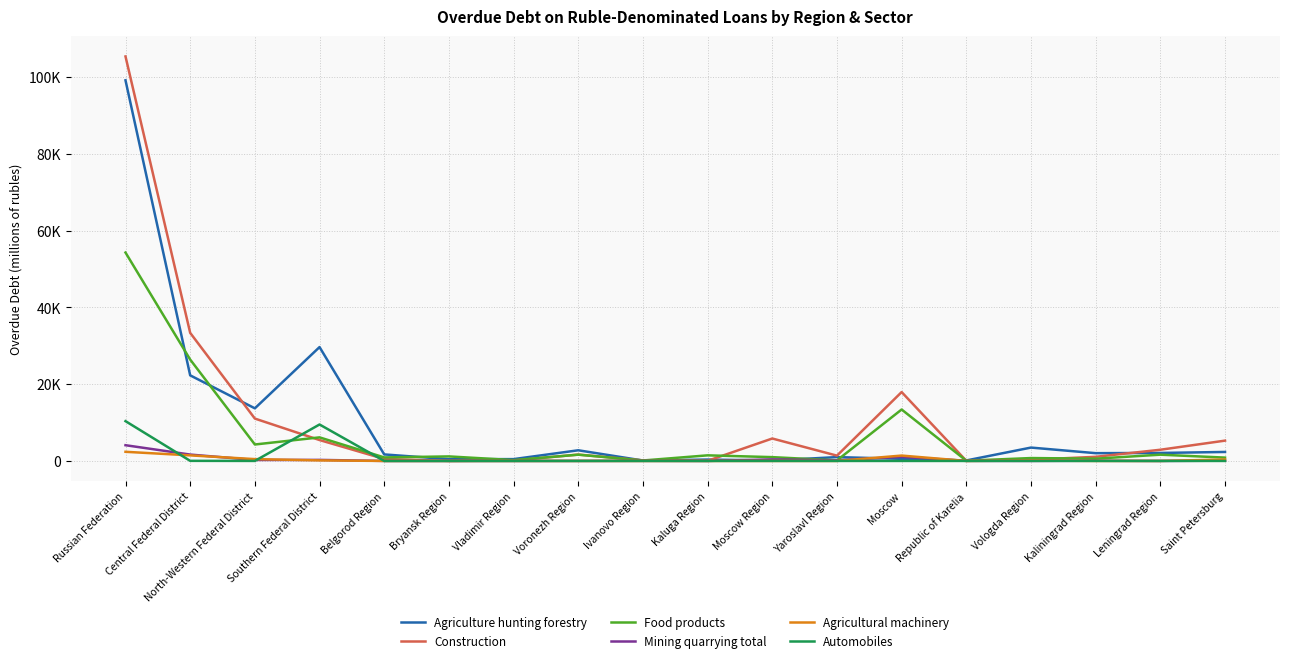

Reading left to right, transcribe all the data shown in this chart.

Agriculture hunting forestry: Russian Federation=99205	Central Federal District=22309	North-Western Federal District=13713	Southern Federal District=29676	Belgorod Region=1699	Bryansk Region=461	Vladimir Region=476	Voronezh Region=2778	Ivanovo Region=108	Kaluga Region=359	Moscow Region=106	Yaroslavl Region=1000	Moscow=551	Republic of Karelia=128	Vologda Region=3483	Kaliningrad Region=2026	Leningrad Region=2083	Saint Petersburg=2343
Construction: Russian Federation=105426	Central Federal District=33382	North-Western Federal District=11042	Southern Federal District=5449	Belgorod Region=515	Bryansk Region=9	Vladimir Region=101	Voronezh Region=1659	Ivanovo Region=146	Kaluga Region=34	Moscow Region=5846	Yaroslavl Region=1380	Moscow=17953	Republic of Karelia=30	Vologda Region=311	Kaliningrad Region=1075	Leningrad Region=2917	Saint Petersburg=5294
Food products: Russian Federation=54317	Central Federal District=26424	North-Western Federal District=4288	Southern Federal District=6142	Belgorod Region=918	Bryansk Region=1180	Vladimir Region=217	Voronezh Region=1632	Ivanovo Region=119	Kaluga Region=1459	Moscow Region=993	Yaroslavl Region=143	Moscow=13407	Republic of Karelia=62	Vologda Region=752	Kaliningrad Region=590	Leningrad Region=1633	Saint Petersburg=869
Mining quarrying total: Russian Federation=4100	Central Federal District=1662	North-Western Federal District=246	Southern Federal District=271	Belgorod Region=0	Bryansk Region=0	Vladimir Region=1	Voronezh Region=8	Ivanovo Region=28	Kaluga Region=0	Moscow Region=406	Yaroslavl Region=152	Moscow=1067	Republic of Karelia=22	Vologda Region=0	Kaliningrad Region=53	Leningrad Region=0	Saint Petersburg=72
Agricultural machinery: Russian Federation=2382	Central Federal District=1451	North-Western Federal District=478	Southern Federal District=142	Belgorod Region=0	Bryansk Region=0	Vladimir Region=0	Voronezh Region=0	Ivanovo Region=0	Kaluga Region=0	Moscow Region=1	Yaroslavl Region=0	Moscow=1399	Republic of Karelia=0	Vologda Region=108	Kaliningrad Region=0	Leningrad Region=0	Saint Petersburg=370
Automobiles: Russian Federation=10374	Central Federal District=25	North-Western Federal District=4	Southern Federal District=9499	Belgorod Region=0	Bryansk Region=0	Vladimir Region=0	Voronezh Region=0	Ivanovo Region=0	Kaluga Region=0	Moscow Region=0	Yaroslavl Region=0	Moscow=0	Republic of Karelia=0	Vologda Region=4	Kaliningrad Region=0	Leningrad Region=0	Saint Petersburg=0